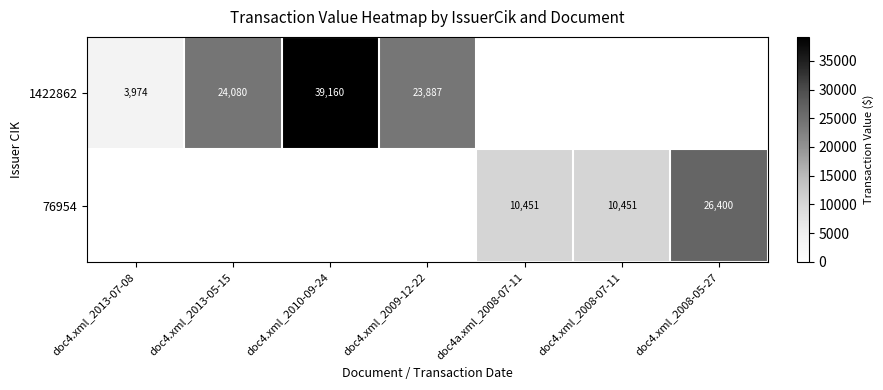

Is it true that 1422862 equals 23887 at doc4.xml_2009-12-22?

True